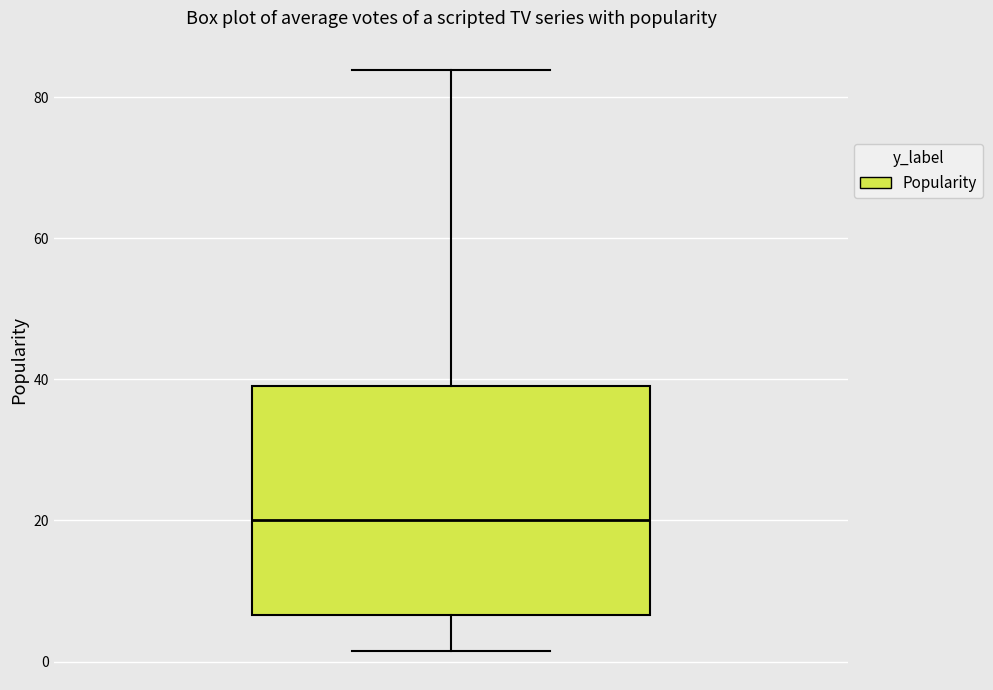

Where does the lower whisker of the box end on the y-axis? The values are not printed on the chart, so give them approximately, as read against the axis.

2